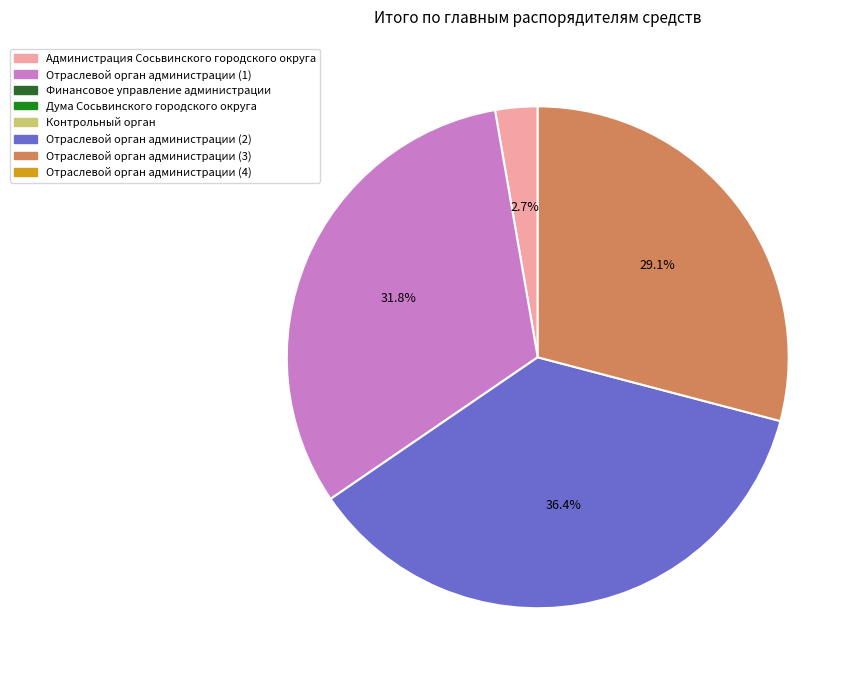

Count the number of slices in the pie.

4